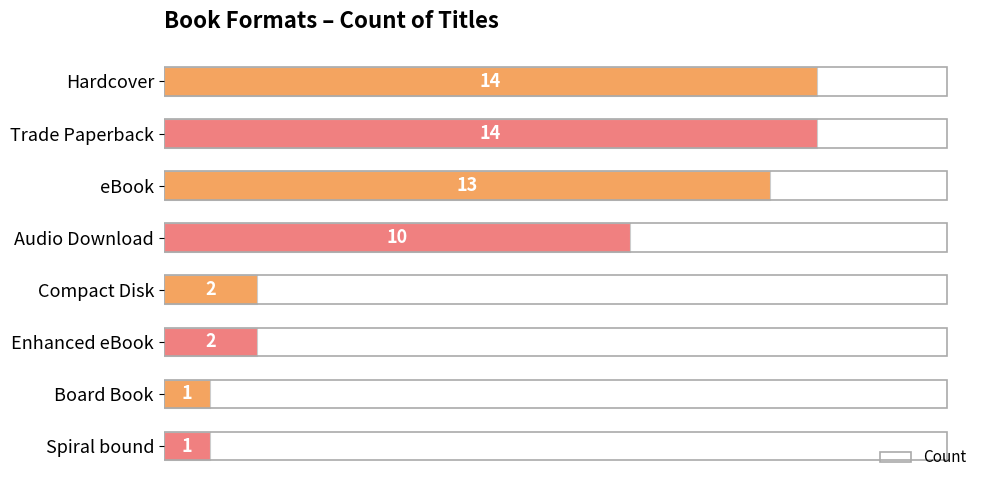

What is the maximum value shown in the chart?

14